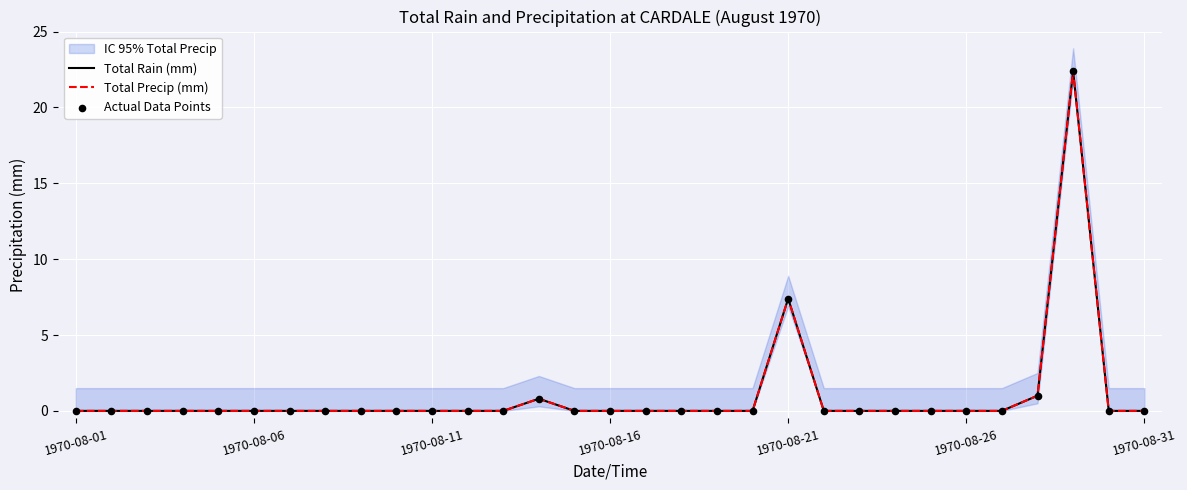

Which series reaches the maximum Y coordinate?

Total Rain (mm)